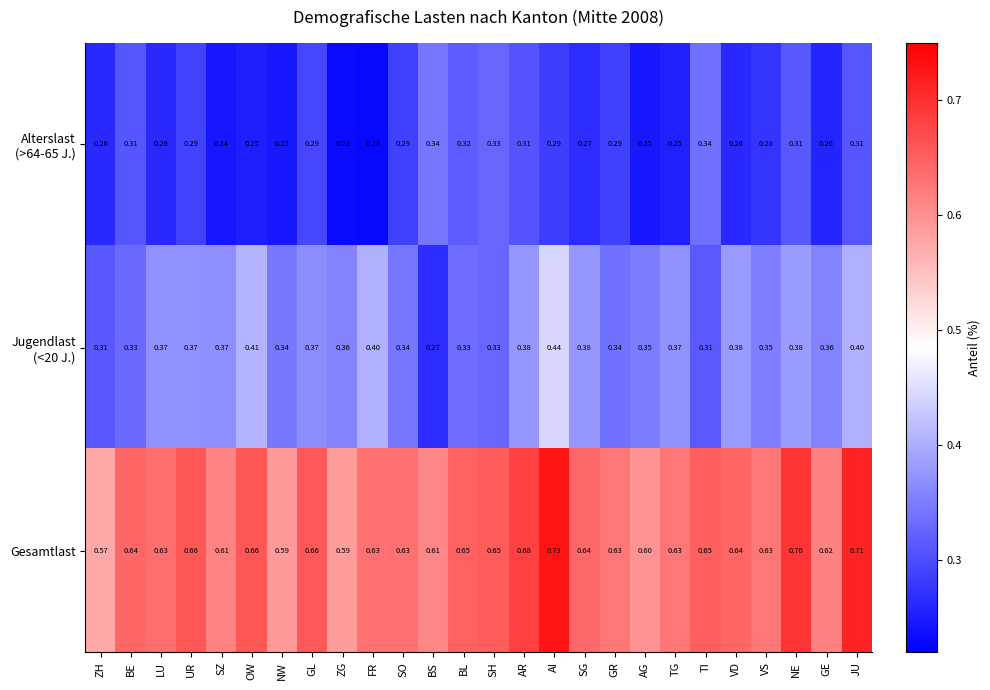

Which series has the largest total across all categories?

Gesamtlast